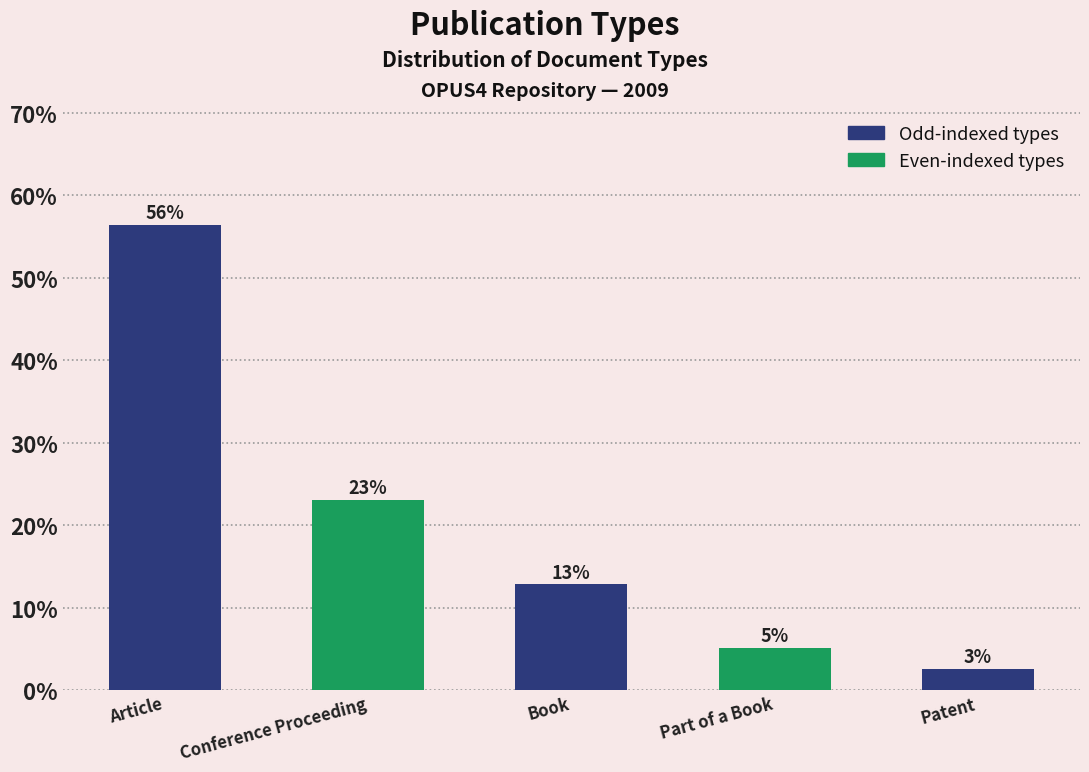

Are the bars horizontal?

No